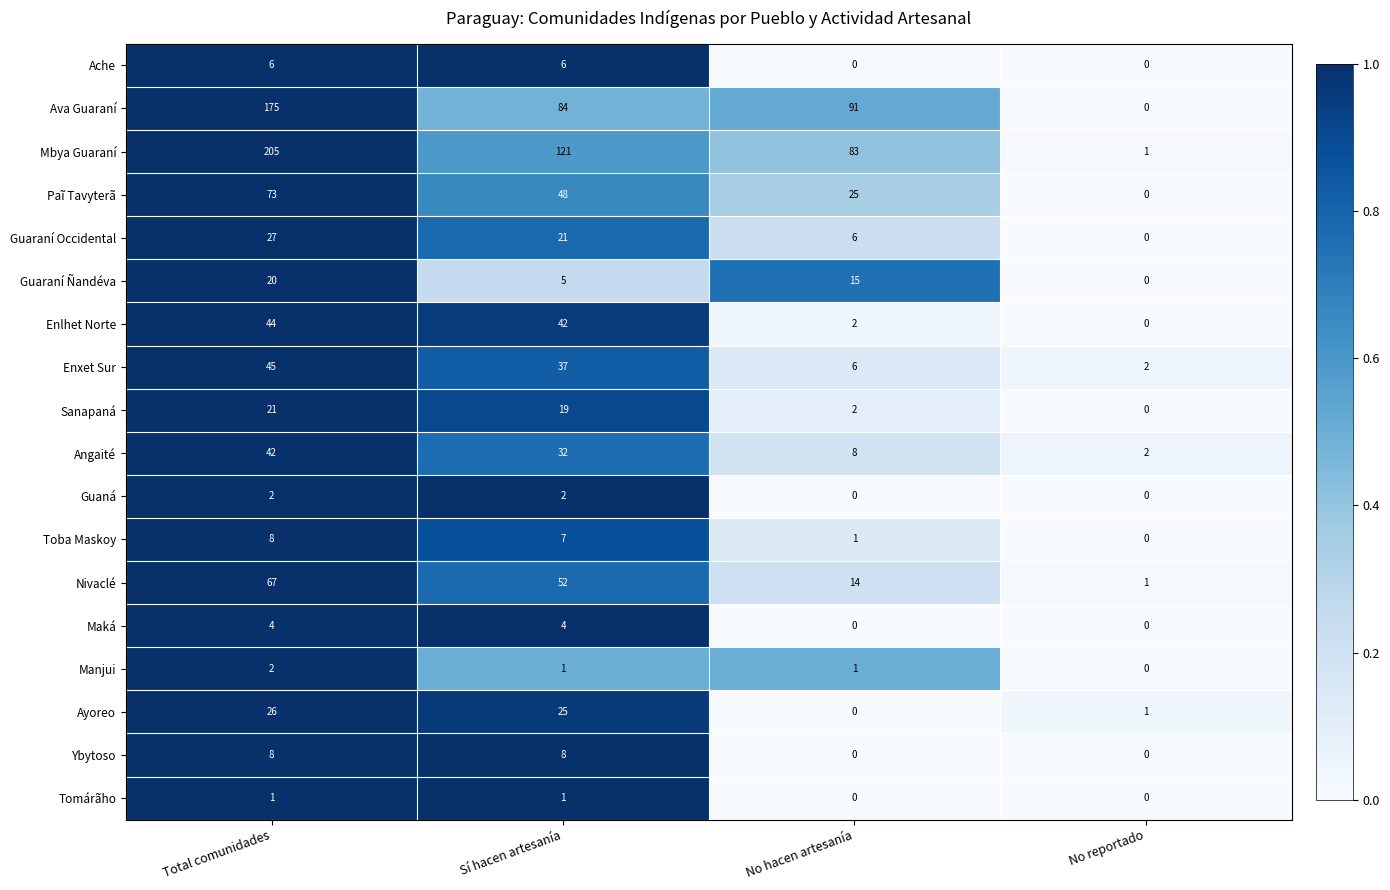

Between Sí hacen artesanía and No reportado, which series saw the biggest shift?

Mbya Guaraní